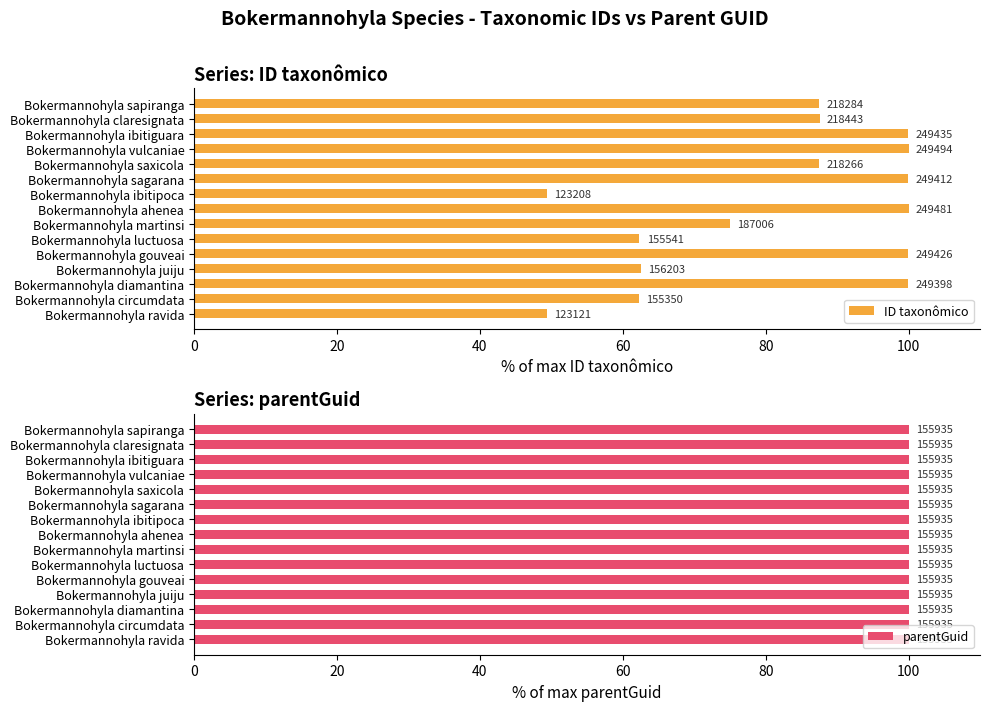

How many data points in ID taxonômico are less than 87?

6